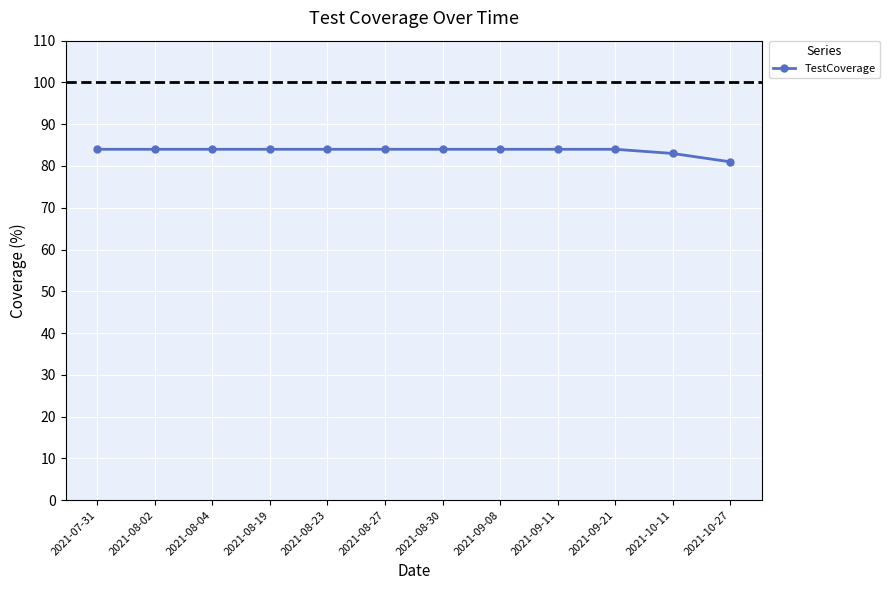

What is the maximum value shown in the chart?

84